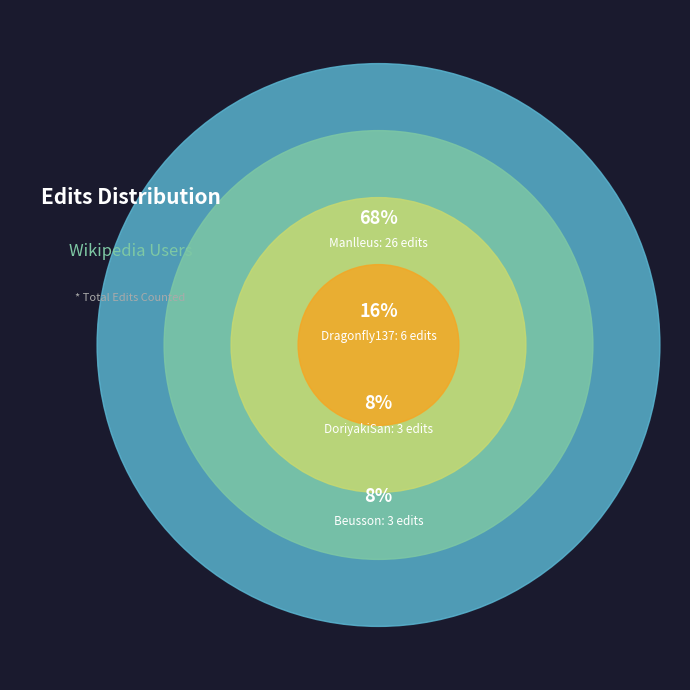

Is it true that Beusson is 1% of the pie?

False